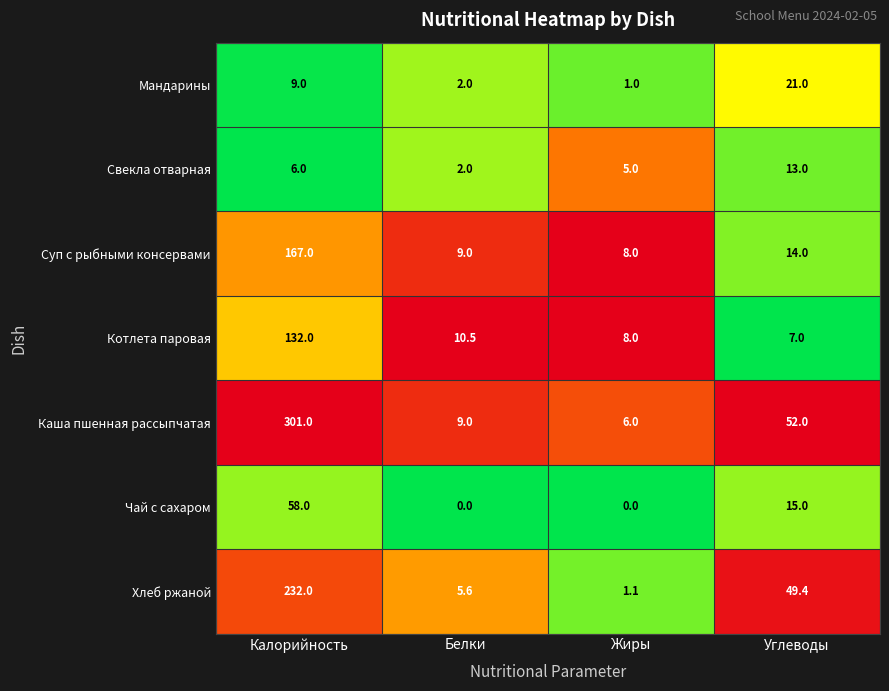

What is the spread (max minus min) of values at Белки?

10.5